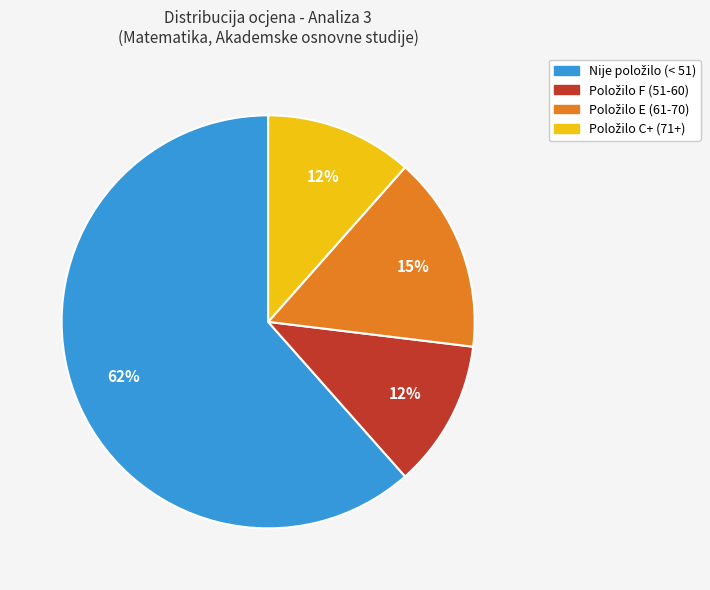

To the nearest percent, what is the difference between the largest and smallest slice percentages?

50%